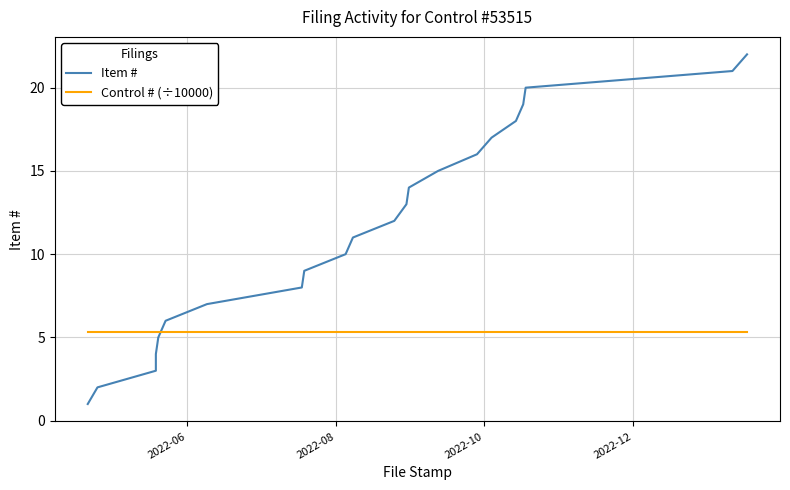

At how many categories does at least one series exceed 16?

6